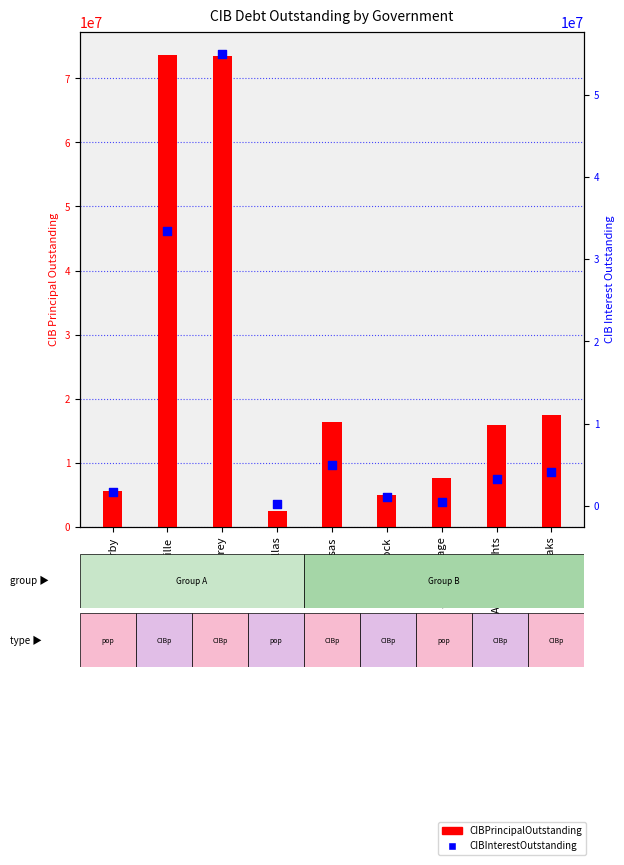

At which category is the sum across all series the highest?

Aubrey